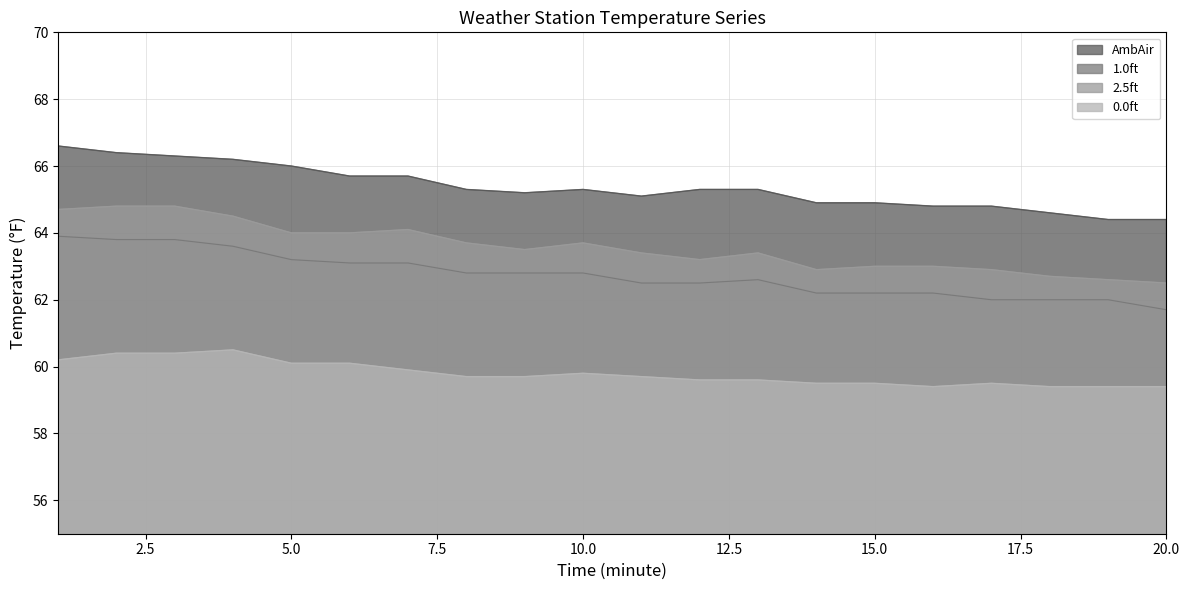

At how many categories does at least one series exceed 65?

13